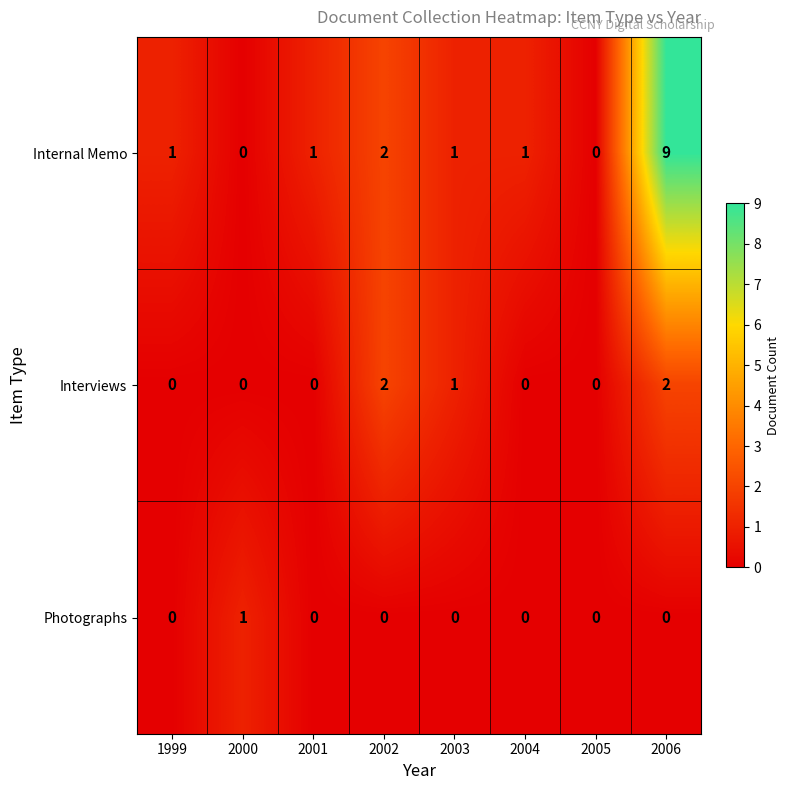

The Internal Memo series shows 9 at 2006. True or false?

True